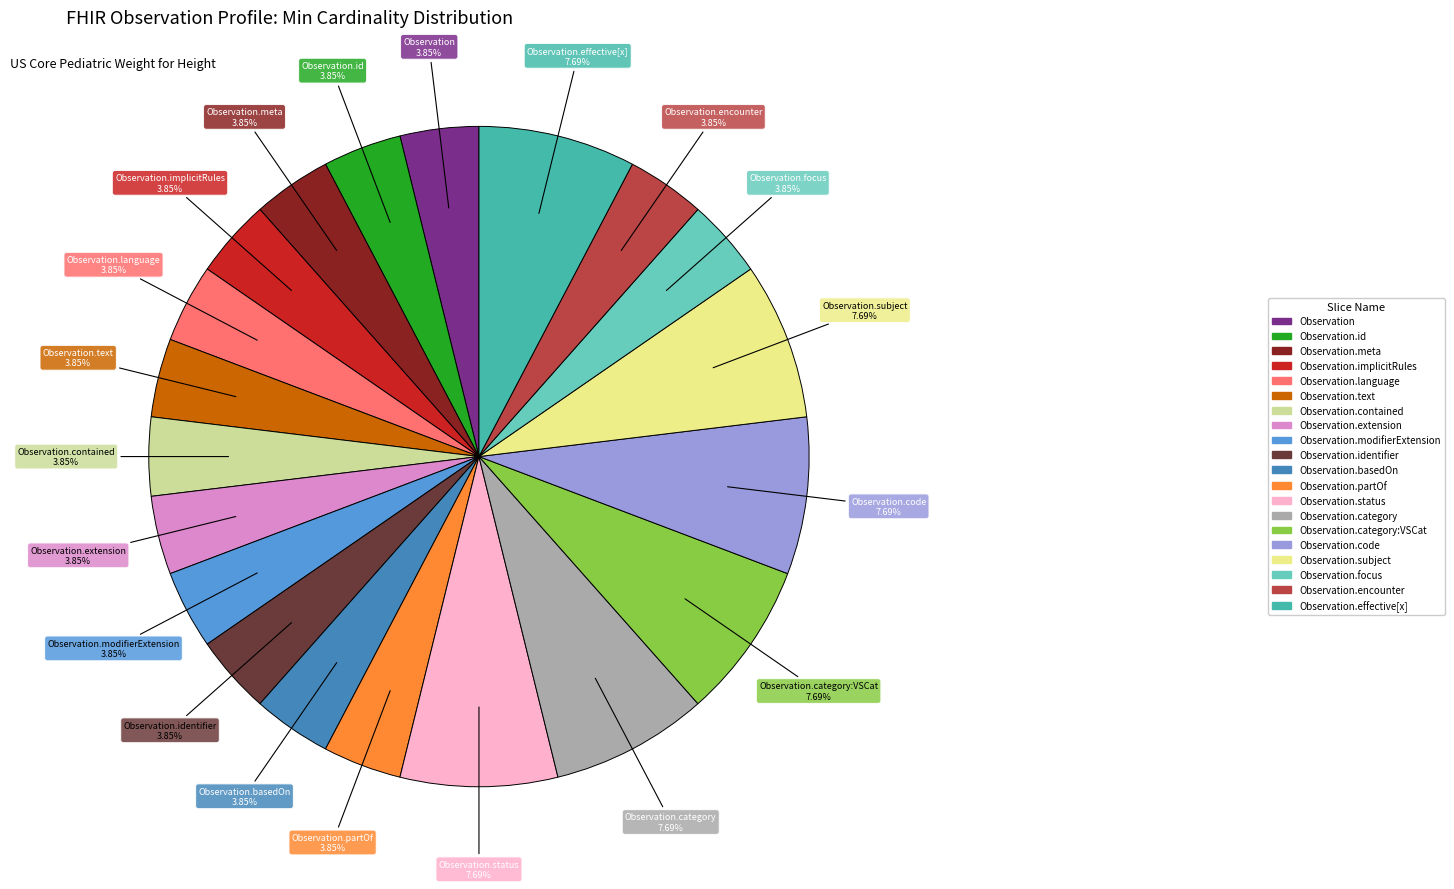

Is there a majority slice in this chart?

No